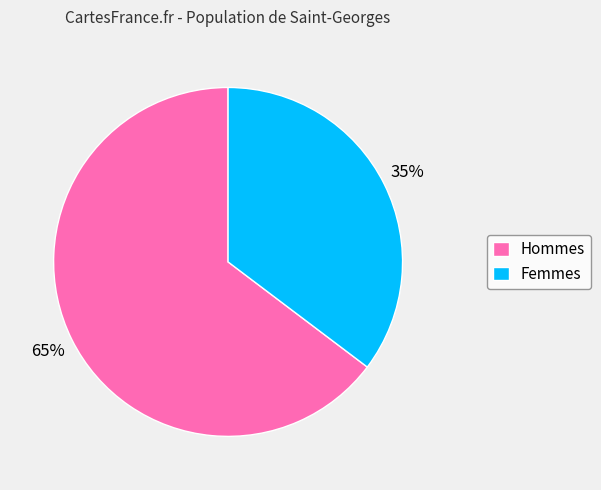

Is there a majority slice in this chart?

Yes